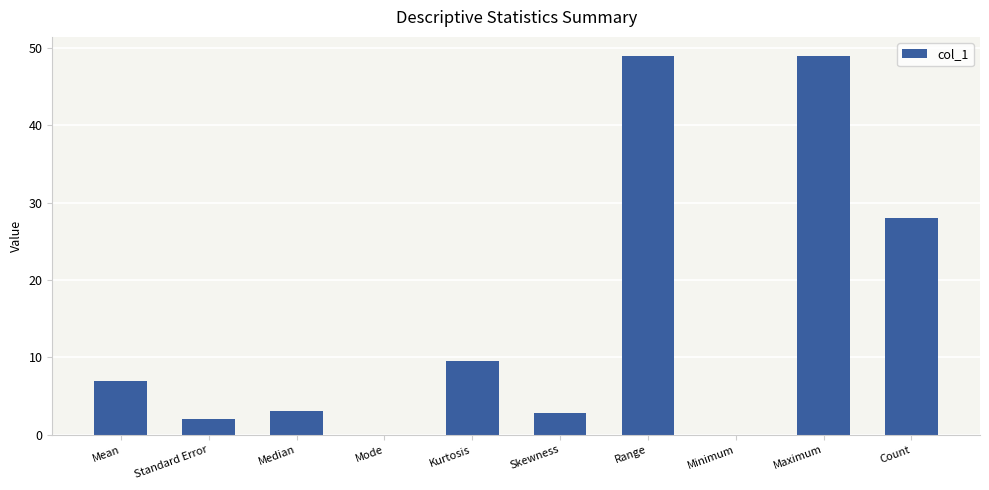

True or false: the data shows 21.3 at Range.

False